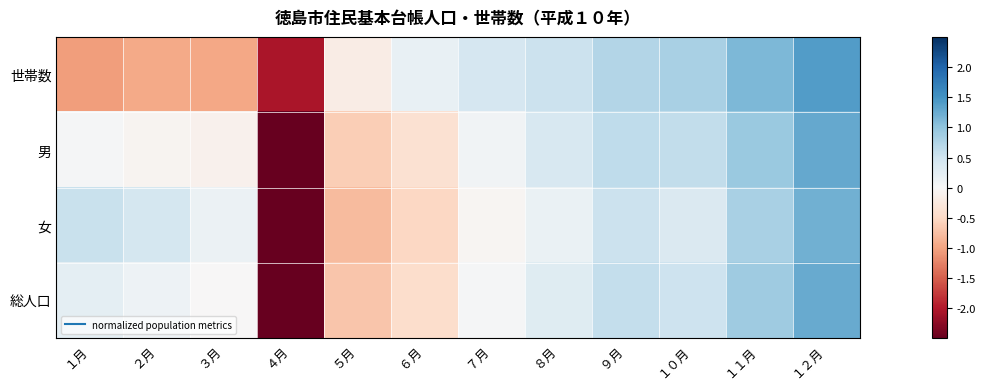

What is the difference between the highest and lowest values at ６月?

0.7